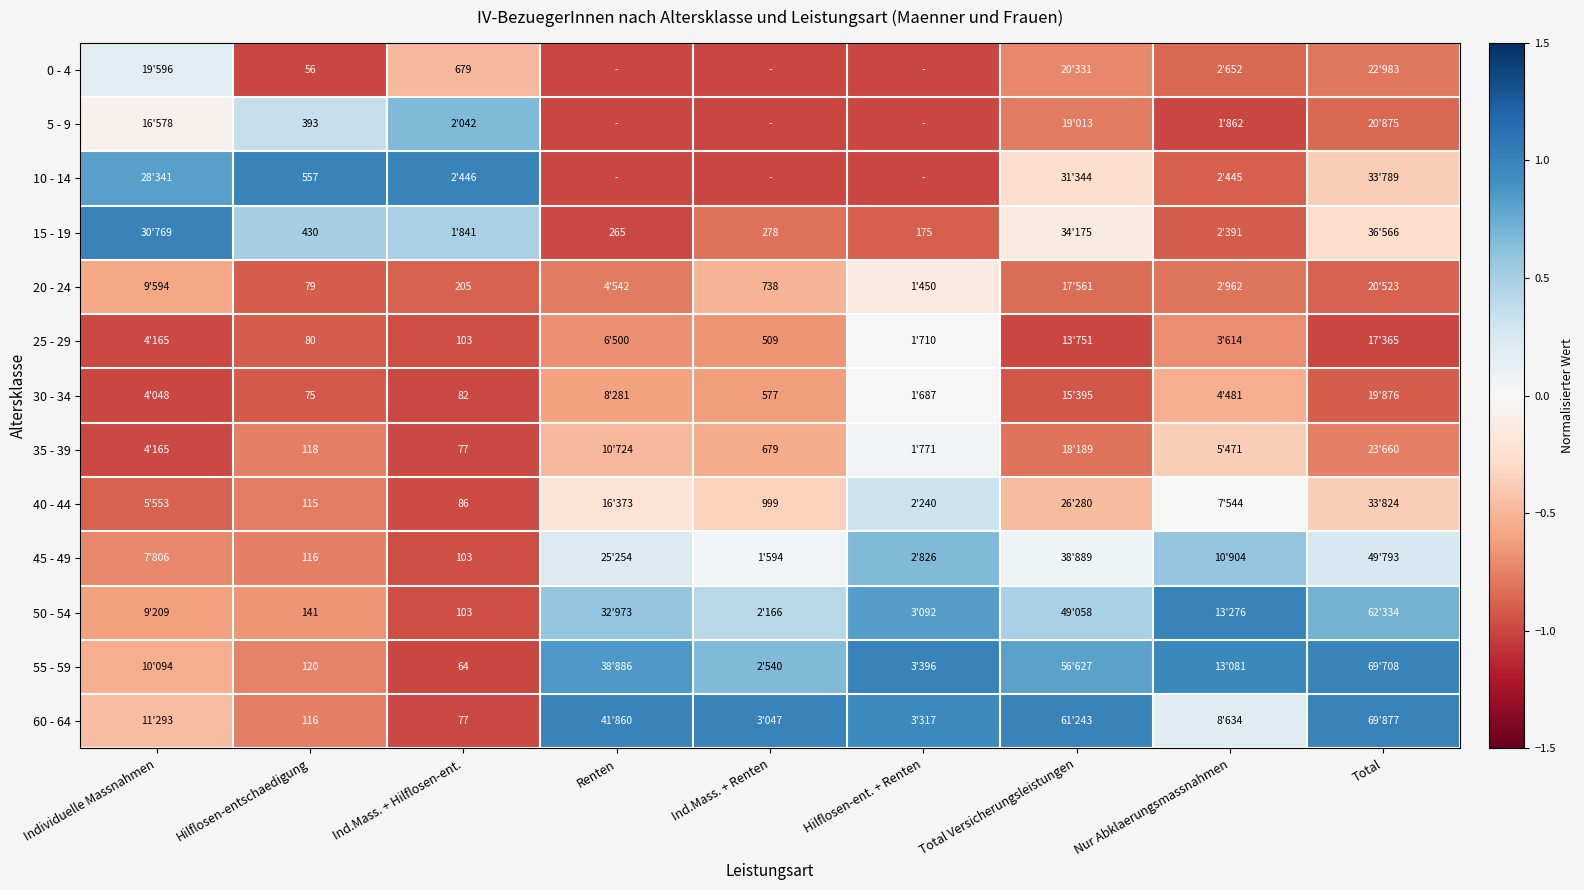

Is it true that 20 - 24 equals -1.2 at Total Versicherungsleistungen?

False